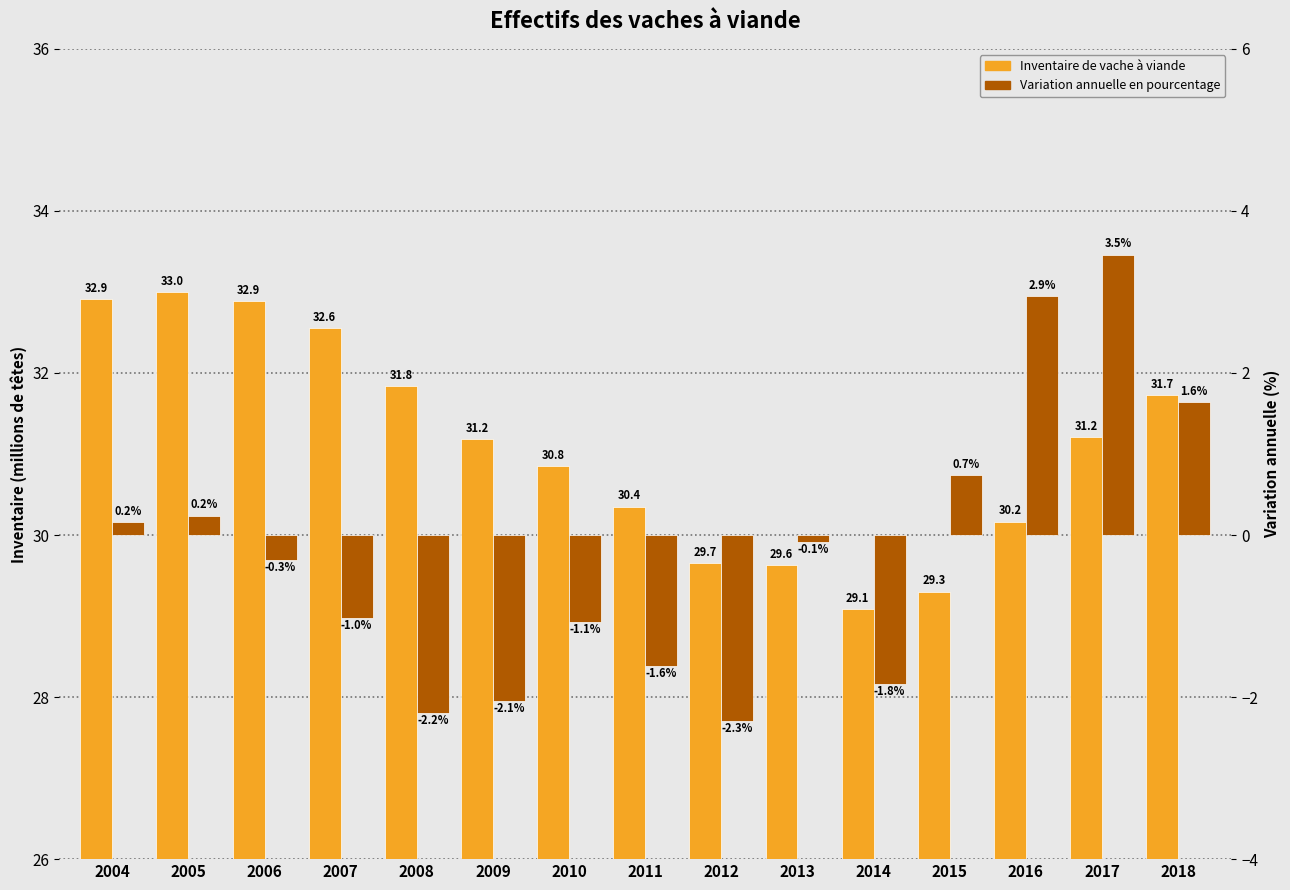

How many data points does each series have?

15